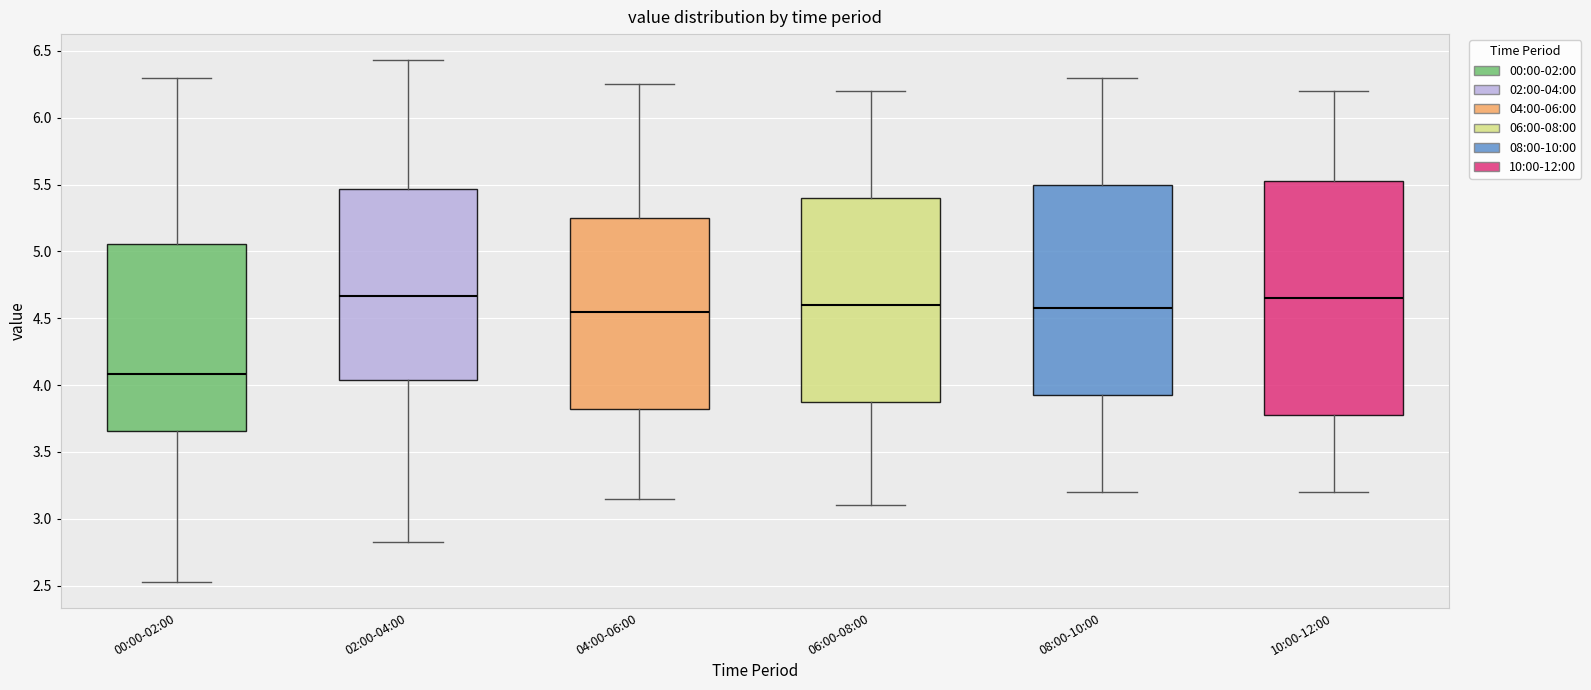

Which box is the tallest, from its lower edge to its upper edge?

10:00-12:00